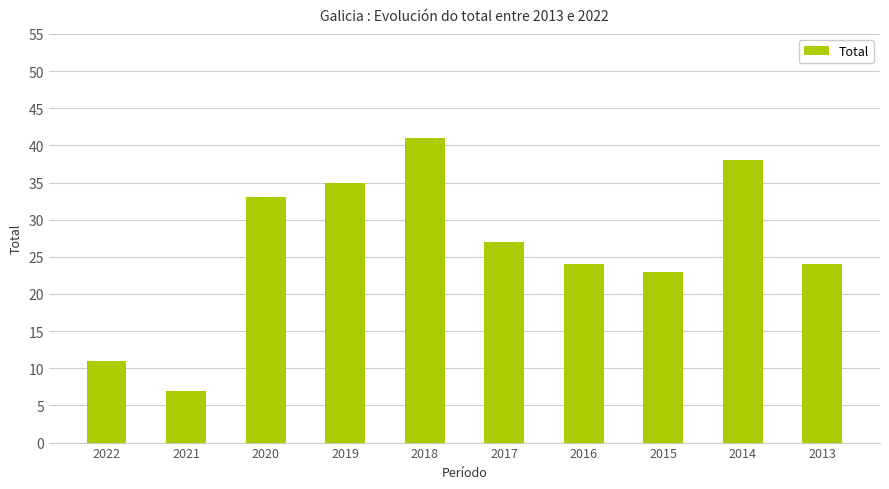

At which category does the chart reach its peak across all series?

2018